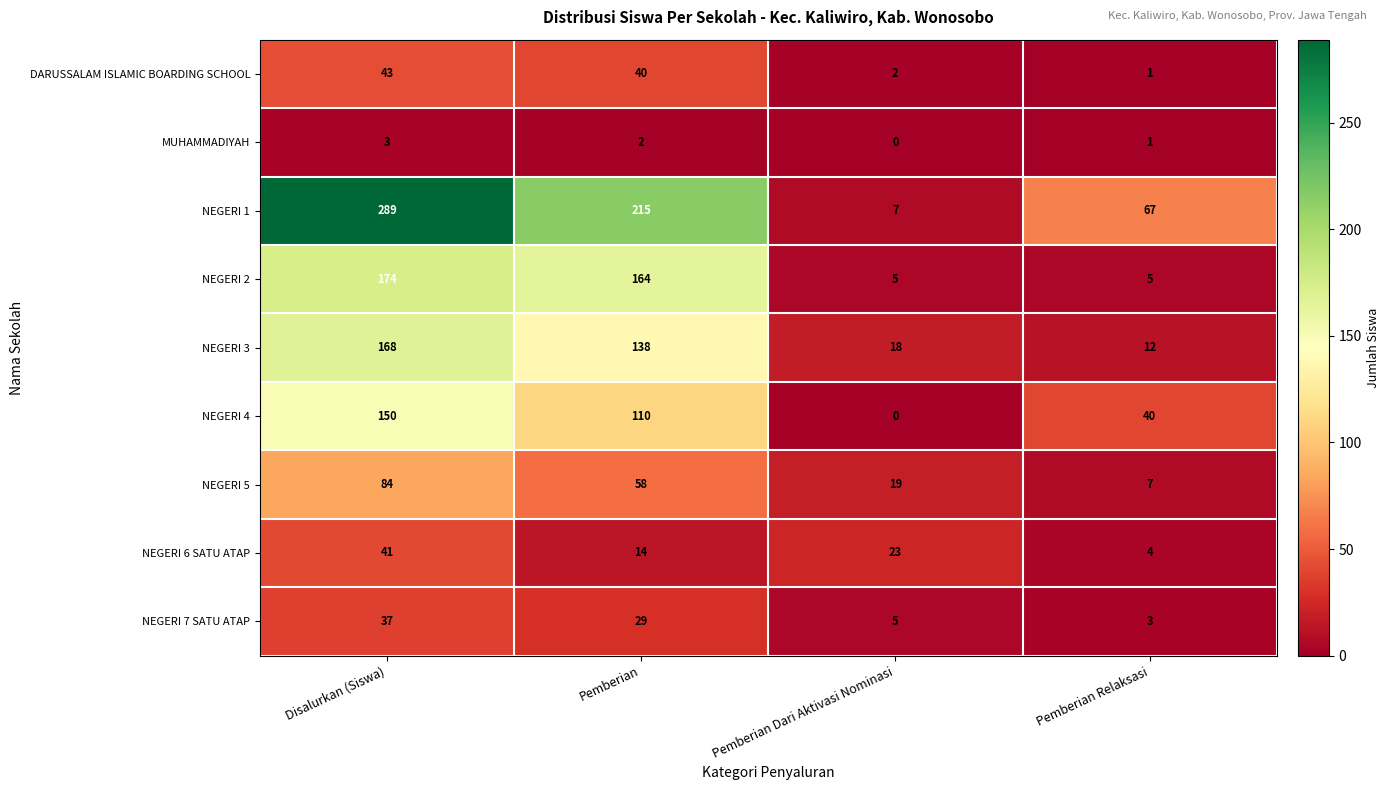

The value of NEGERI 2 at Pemberian is 164. True or false?

True